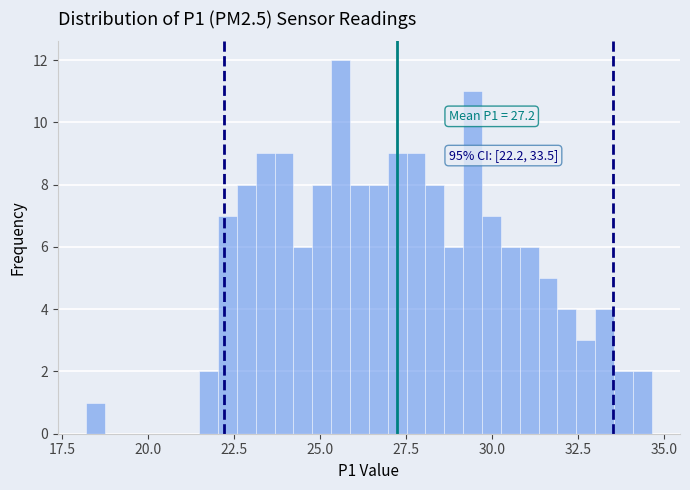

Around what value on the x-axis is the tallest bar? Give the approximate position of its centre, as read against the axis.

25.5